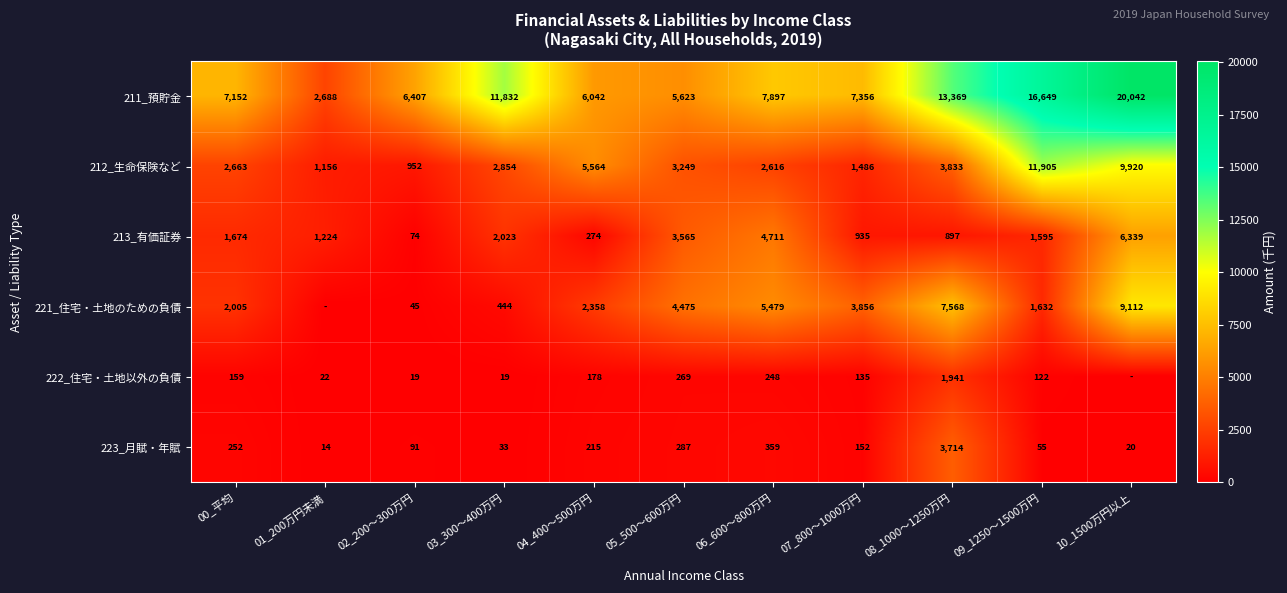

True or false: 222_住宅・土地以外の負債 has a value of 178 at 04_400～500万円.

True